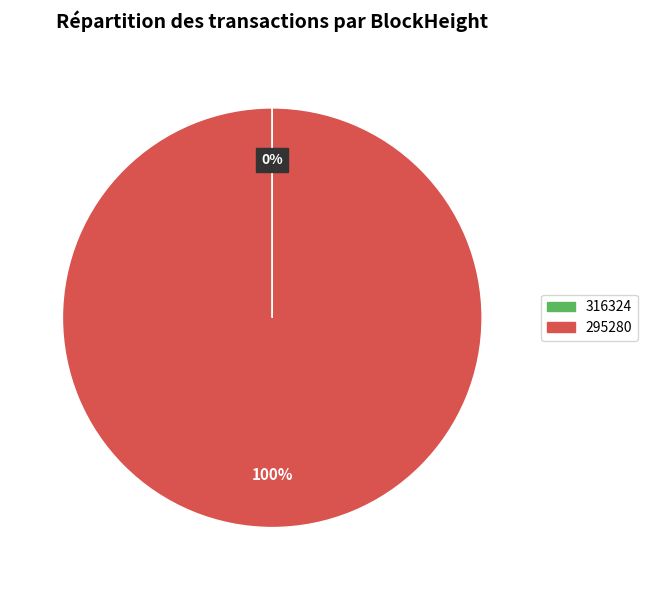

To the nearest percent, what portion does 295280 represent?

100%